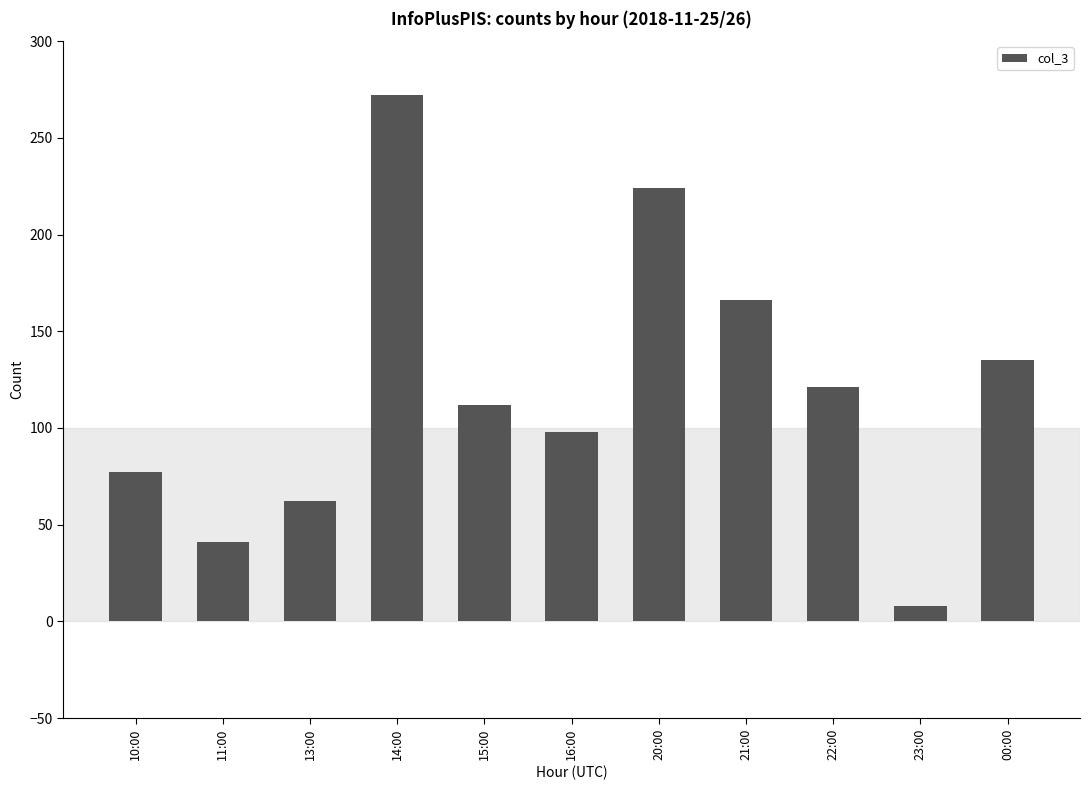

What is the maximum value shown in the chart?

272